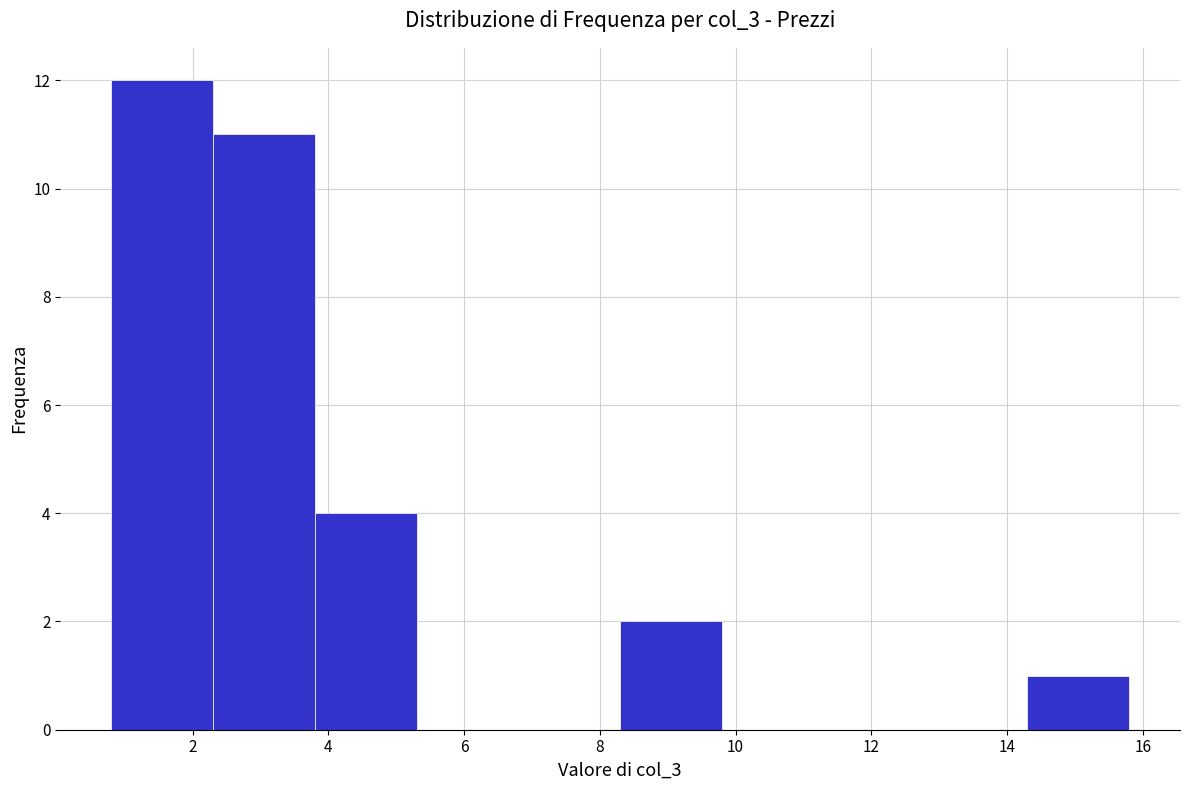

Reading left to right, list every bar in this chart as the range it spans on the x-axis followed by its height. Neither the bar edges nor the heights are printed on the chart, so give them approximately, as read against the axes.

0.8 to 2.3: 12
2.3 to 3.8: 11
3.8 to 5.3: 4
5.3 to 6.8: 0
6.8 to 8.3: 0
8.3 to 9.8: 2
9.8 to 11.3: 0
11.3 to 12.8: 0
12.8 to 14.3: 0
14.3 to 15.8: 1